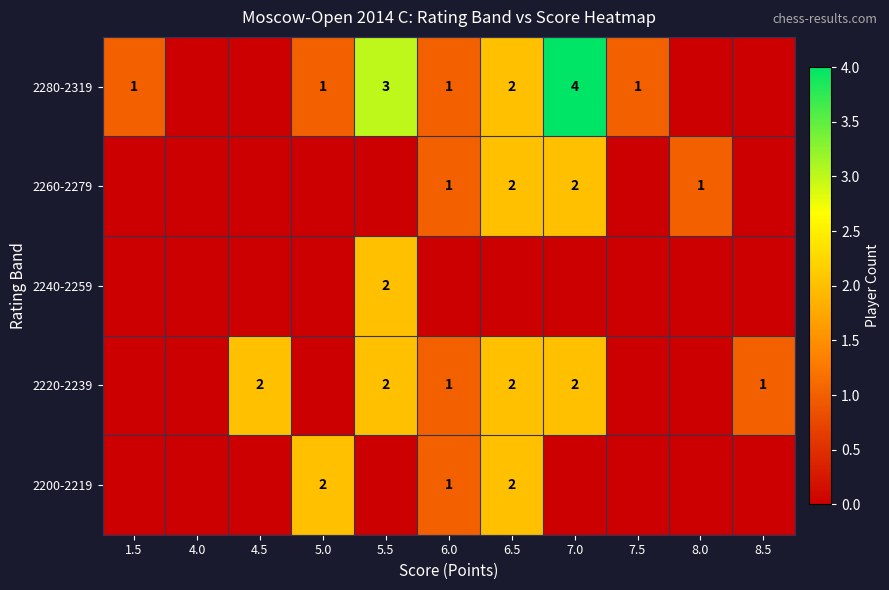

What is the sum of the 2280-2319 values at 1.5 and 5.5?

4